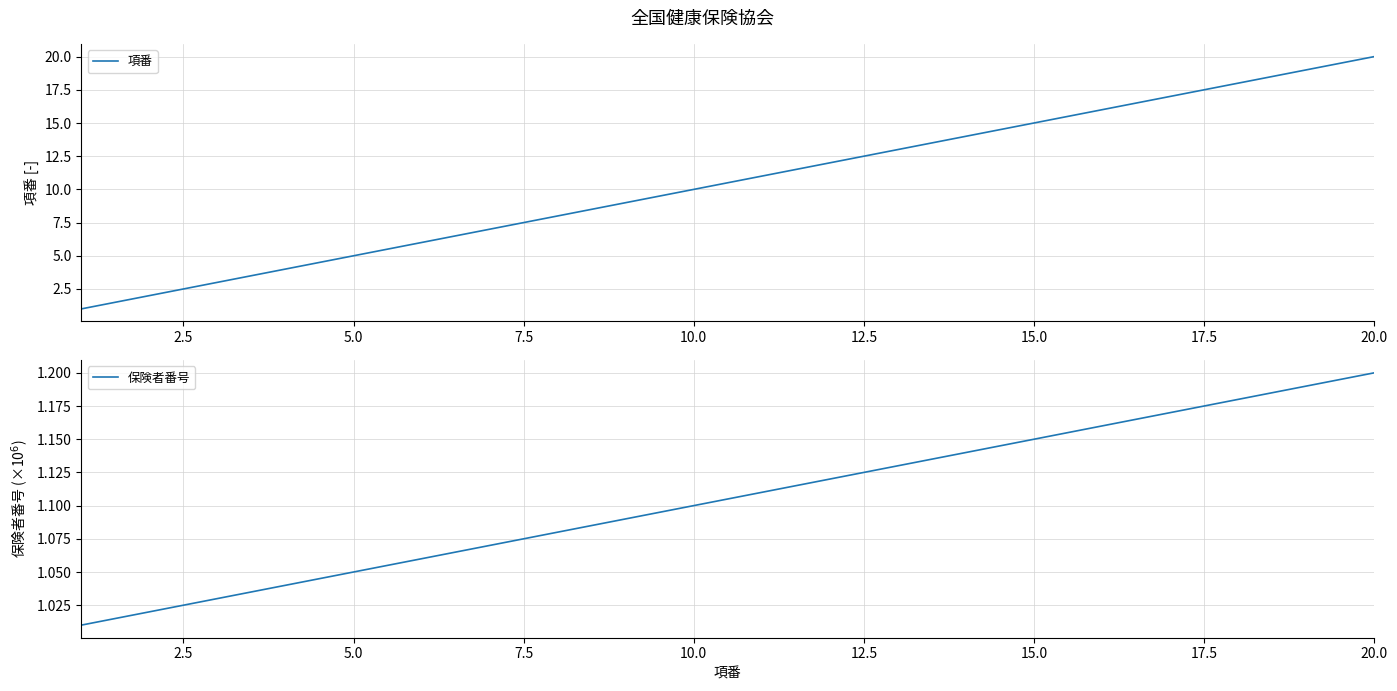

True or false: 保険者番号 has more than 2 interior local peaks.

False